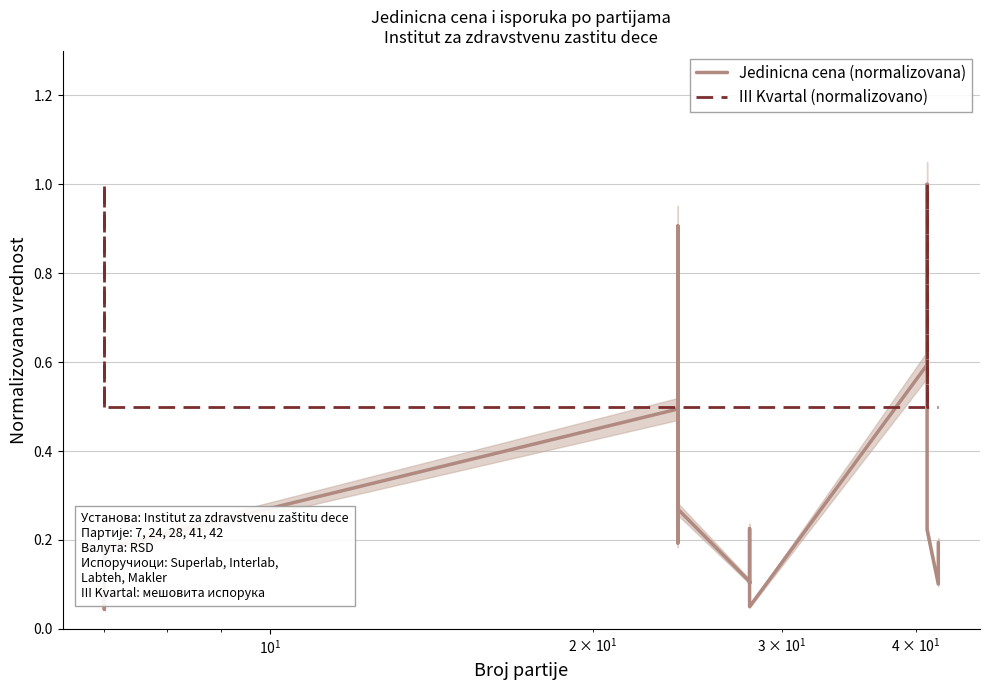

True or false: III Kvartal (normalizovano) and Jedinicna cena (normalizovana) cross at least once.

True